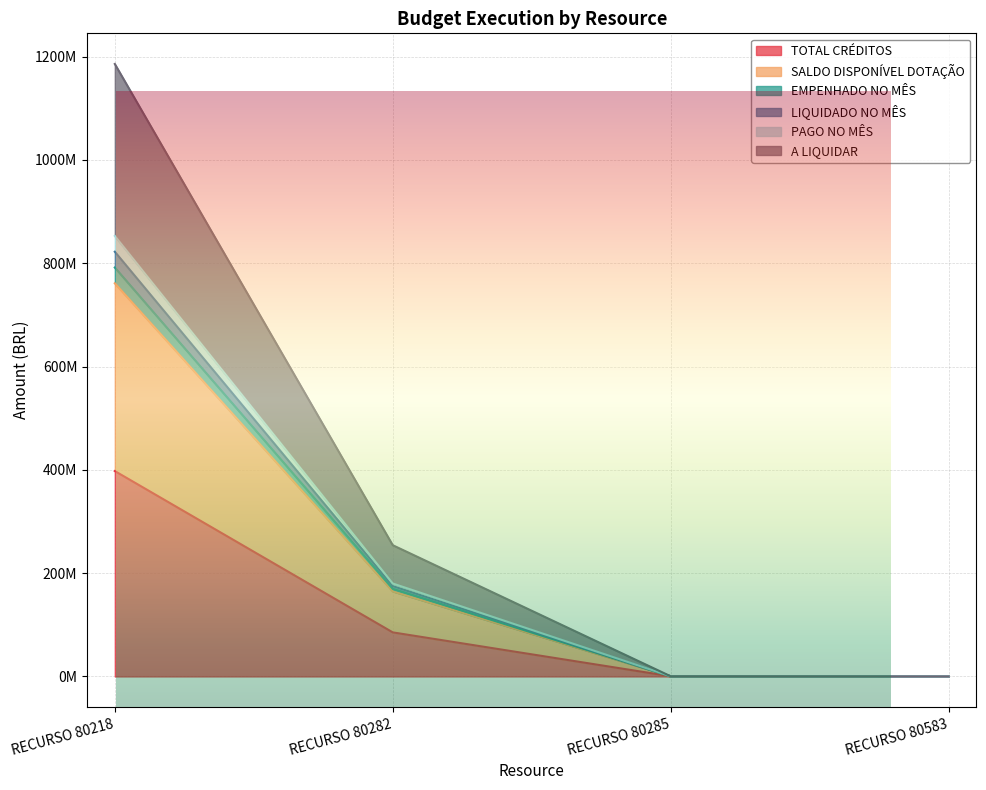

What is the sum of the TOTAL CRÉDITOS values at RECURSO 80285 and RECURSO 80583?

355000.0